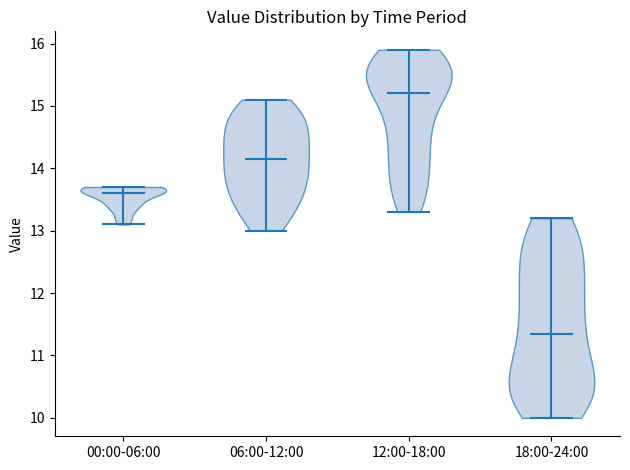

Which violin has the highest median line?

12:00-18:00